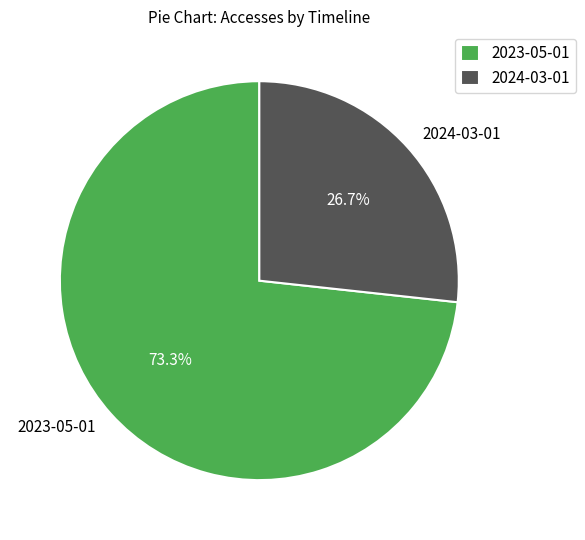

To the nearest percent, what portion does 2024-03-01 represent?

27%